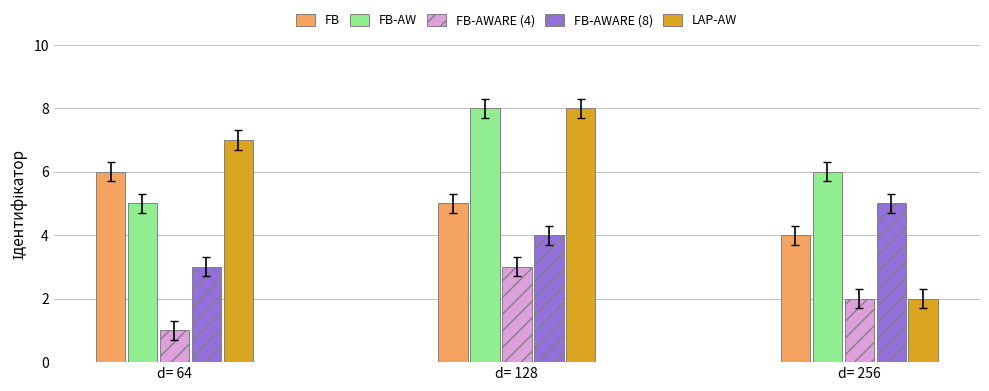

Reading left to right, extract all data points from this chart.

FB: d= 64=6	d= 128=5	d= 256=4
FB-AW: d= 64=5	d= 128=8	d= 256=6
FB-AWARE (4): d= 64=1	d= 128=3	d= 256=2
FB-AWARE (8): d= 64=3	d= 128=4	d= 256=5
LAP-AW: d= 64=7	d= 128=8	d= 256=2